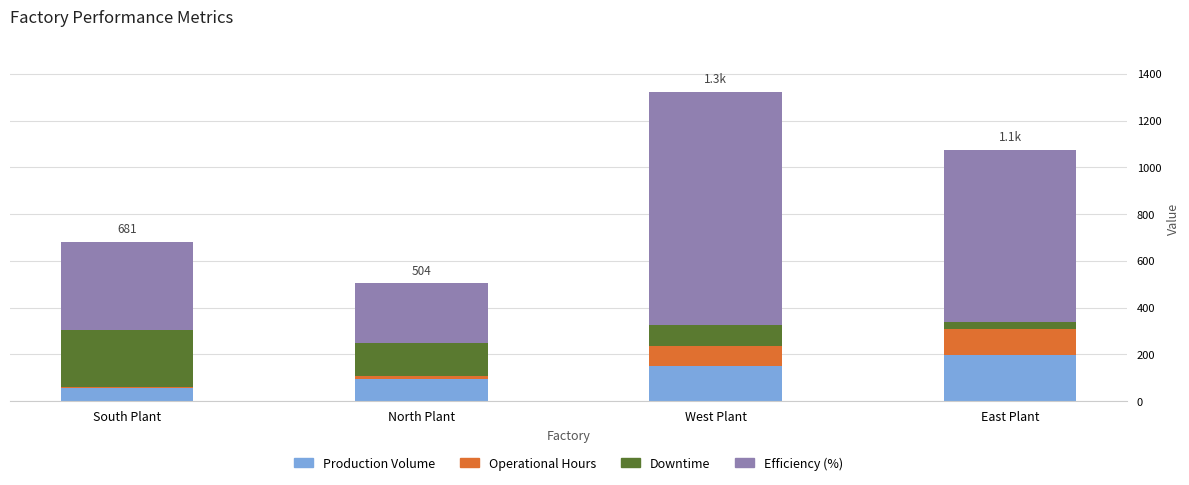

At which label does Production Volume reach its peak?

East Plant